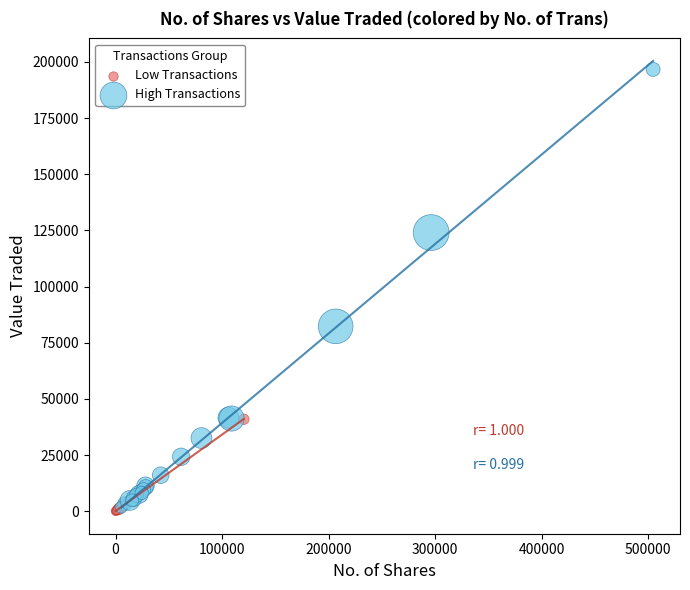

What are all the series names shown in the legend?

Low Transactions, High Transactions